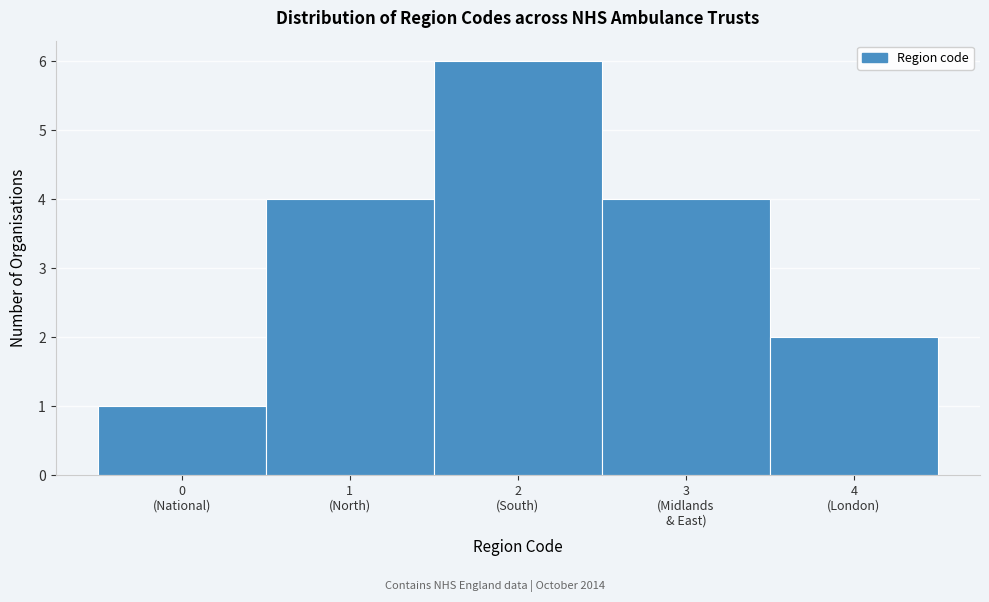

Reading left to right, what are all the values shown in this chart?

1	4	6	4	2